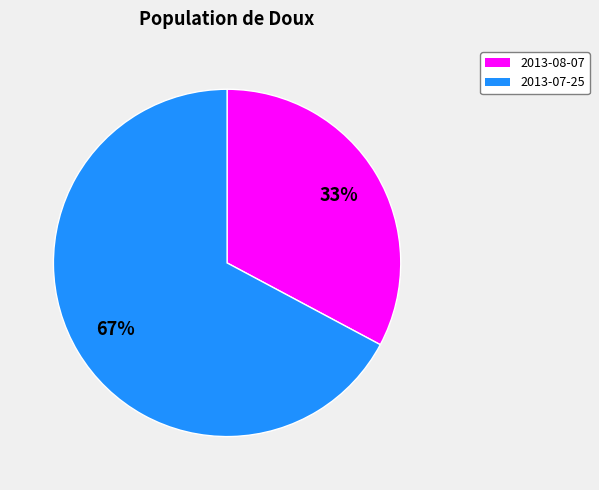

To the nearest percent, what is the difference between the largest and smallest slice percentages?

34%